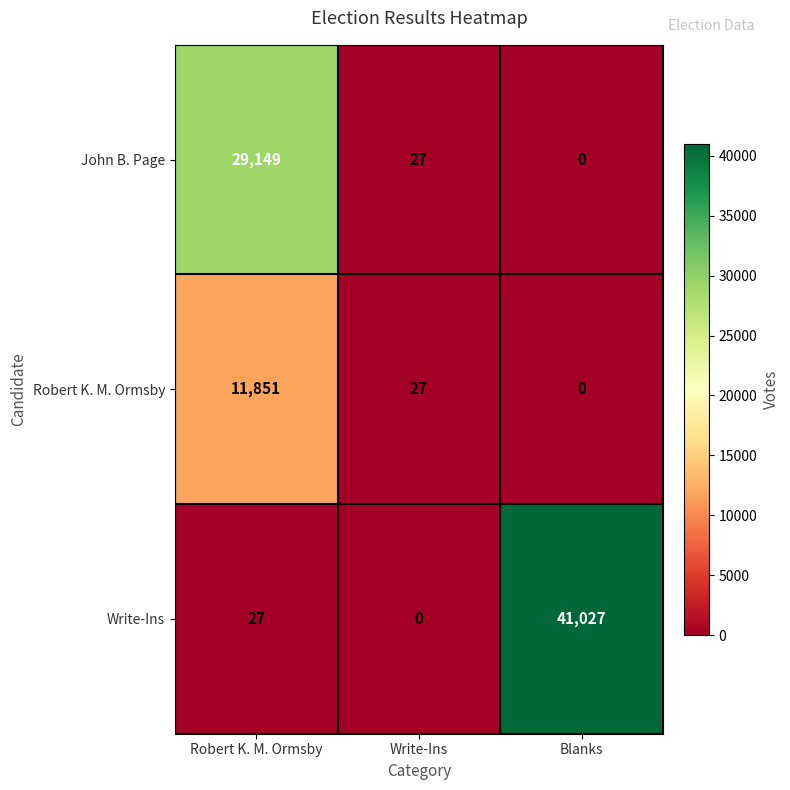

True or false: John B. Page has a value of 10225 at Blanks.

False